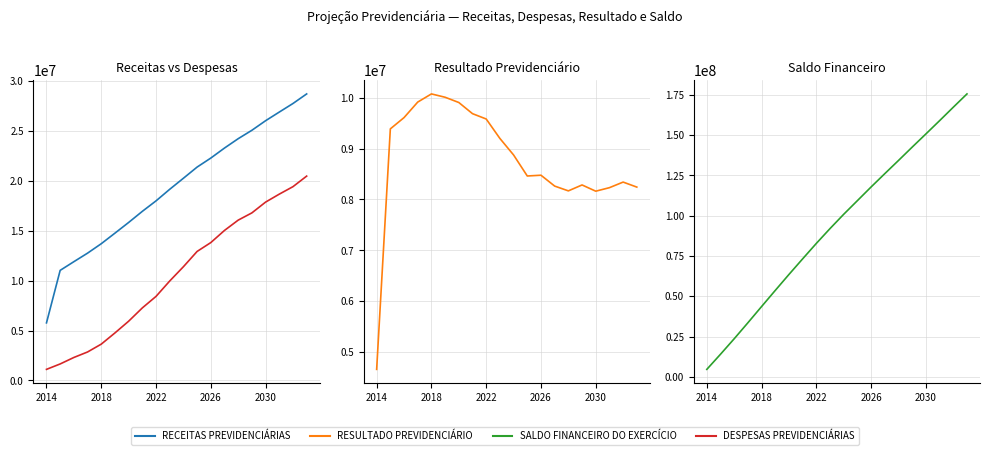

What is the difference between the highest and lowest values at 2026?

109356830.6